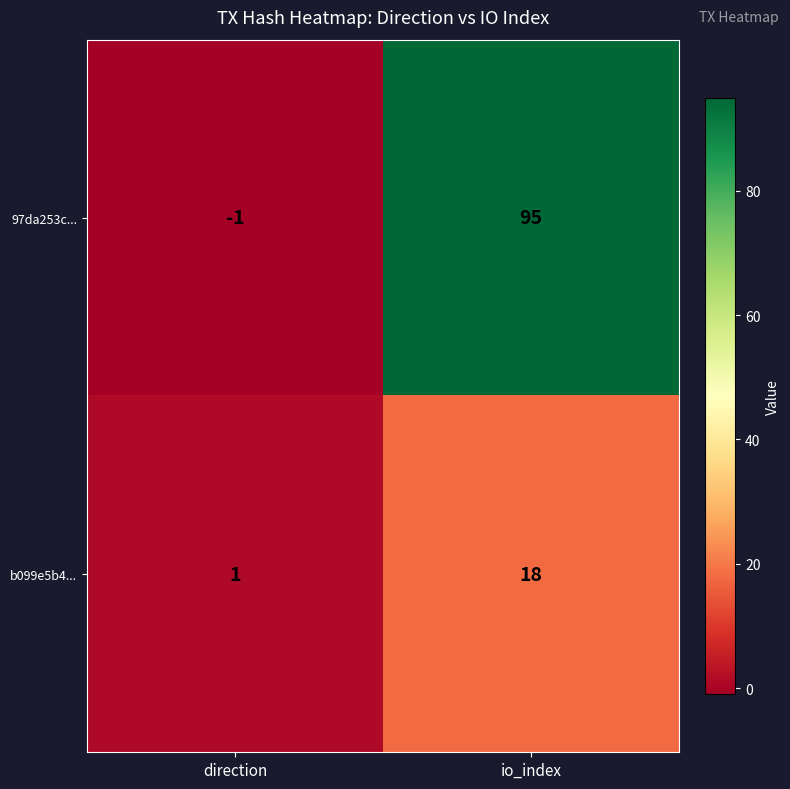

Which series has the largest total across all categories?

97da253c...